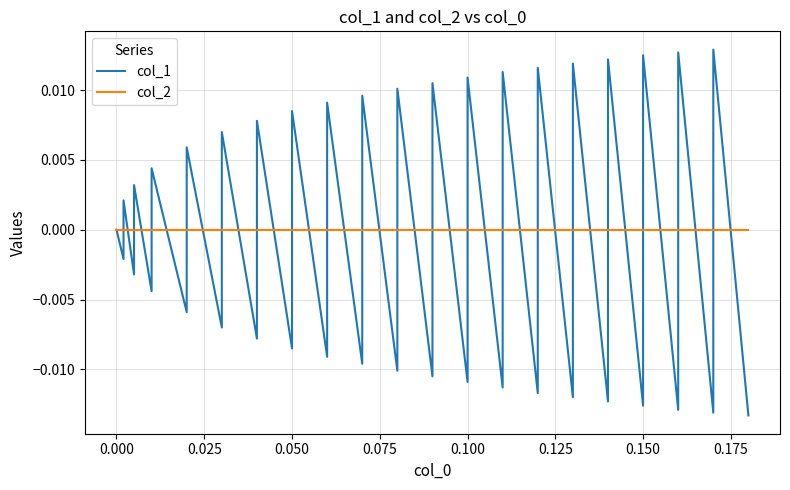

At 0.000, list the series in order from largest to smallest.

col_2, col_1